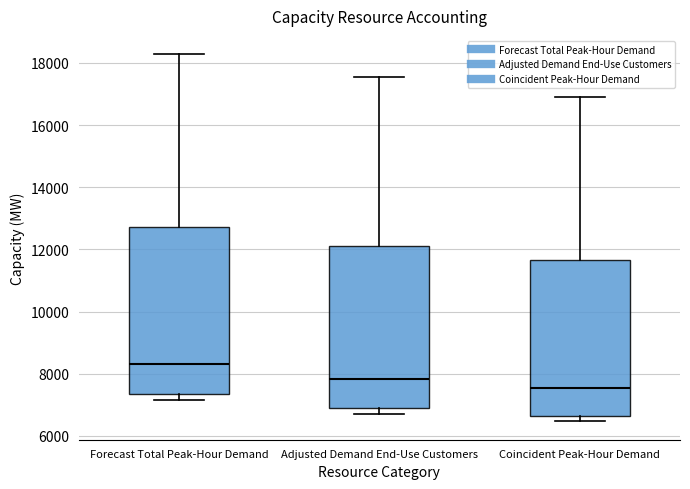

Reading left to right, read every box against the y-axis: the position of its median line, the range the box covers, and the ends of its whiskers. The values are not printed on the chart, so give them approximately, as read against the axis.

Forecast Total Peak-Hour Demand: median 8400, box 7400 to 12800, whiskers 7200 to 18200
Adjusted Demand End-Use Customers: median 7800, box 7000 to 12200, whiskers 6800 to 17600
Coincident Peak-Hour Demand: median 7600, box 6600 to 11600, whiskers 6400 to 16800